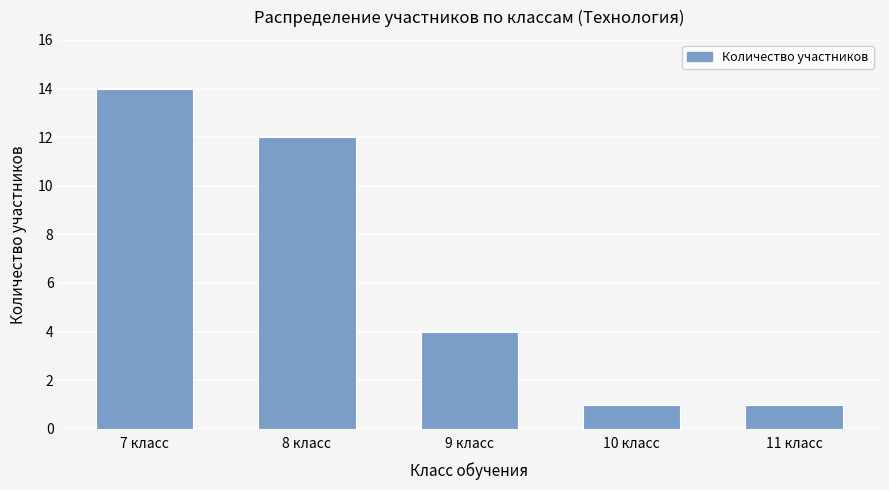

What is the change in value from 8 класс to 9 класс?

-8